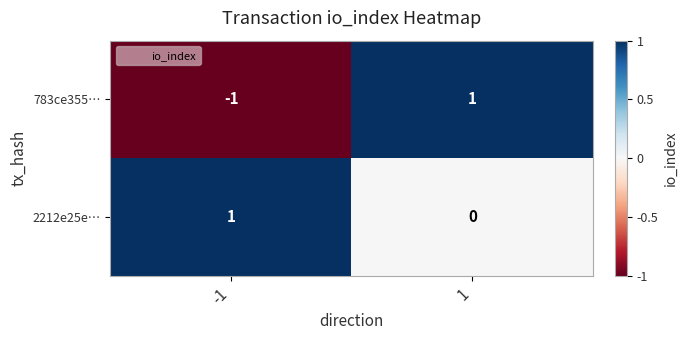

What is the spread (max minus min) of values at 1?

1